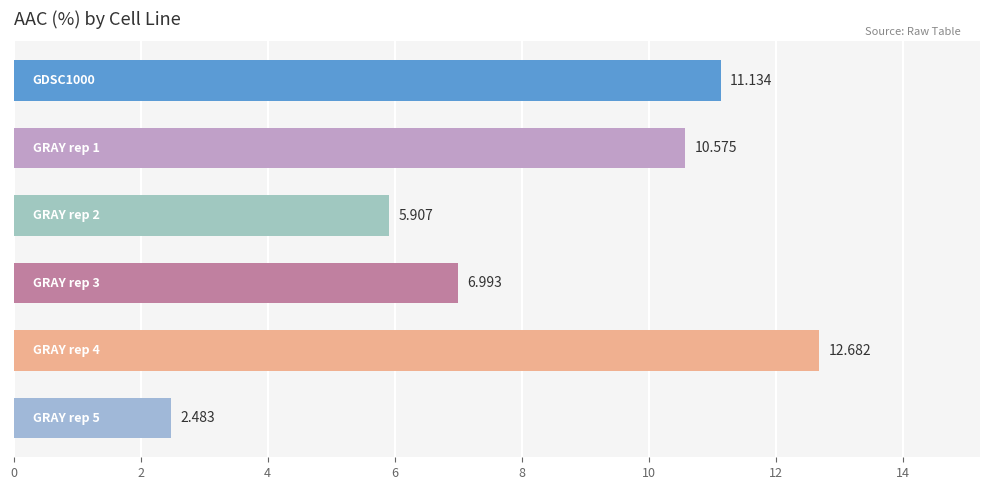

How many categories are shown in the chart?

6